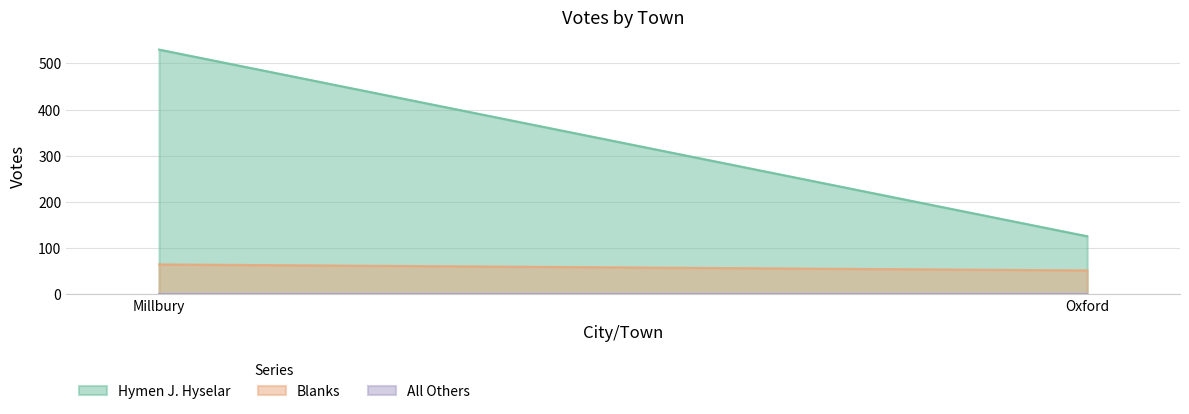

Which series has the largest range (max minus min)?

Hymen J. Hyselar